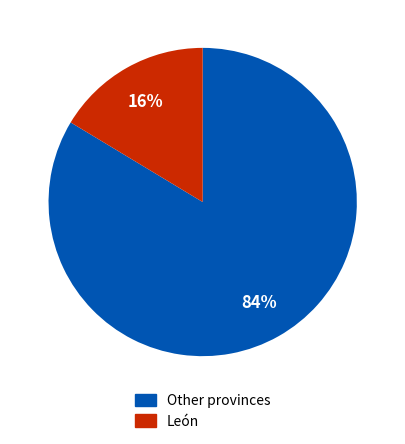

Does any single category account for the majority?

Yes